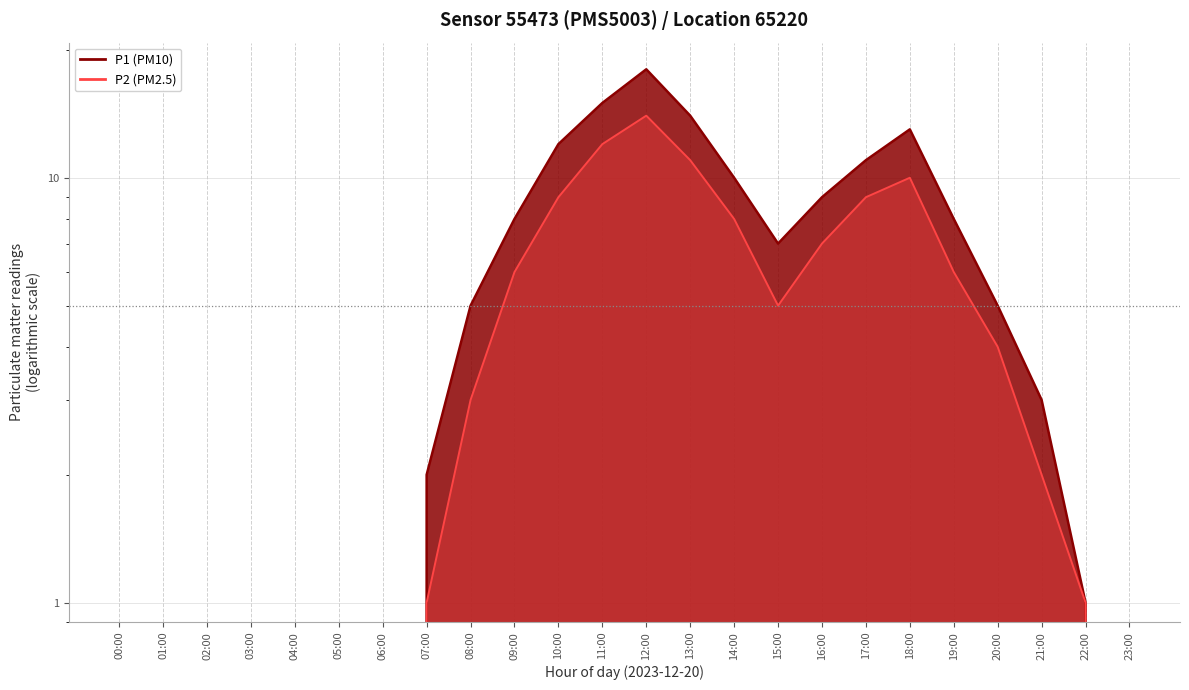

What is the value of the P2 point at the 9th from the left?

3